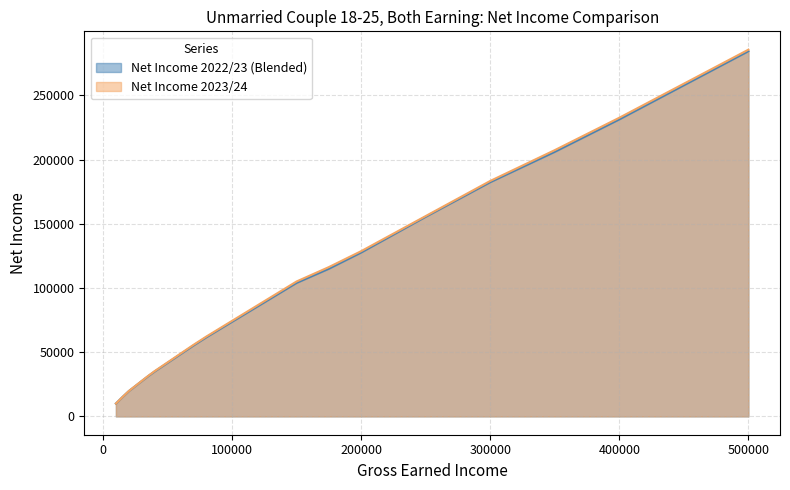

Does the chart have visible grid lines?

Yes